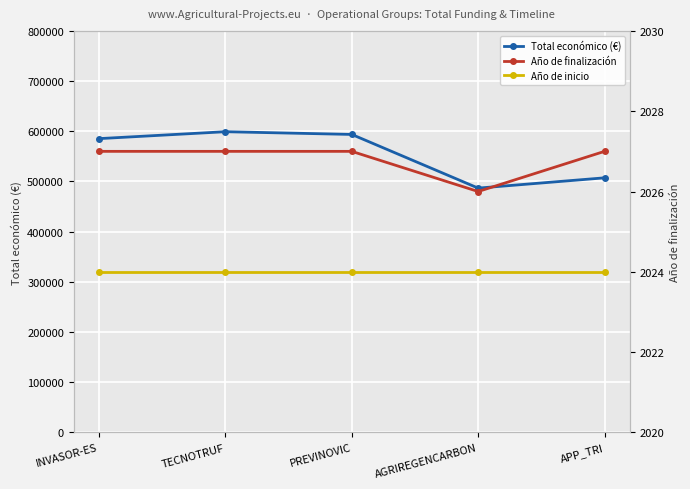

True or false: Total económico (€) and Año de inicio cross at least once.

False